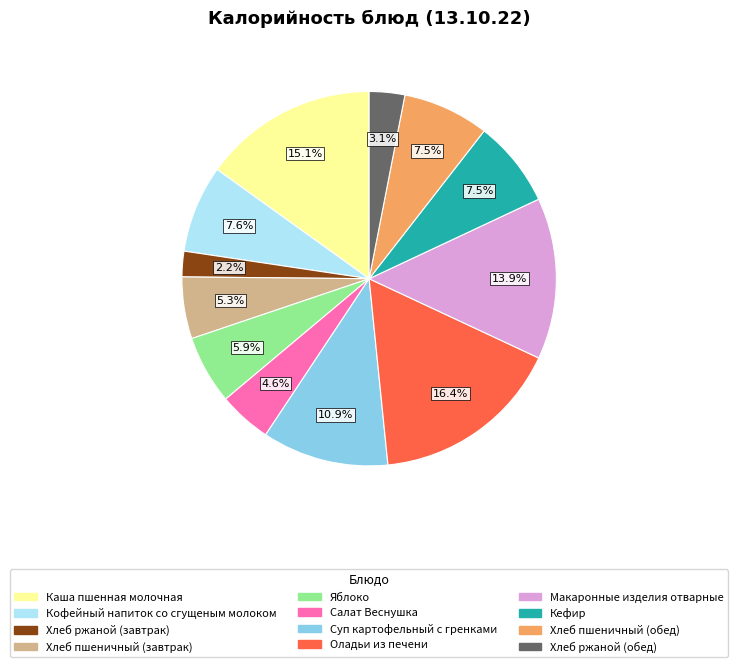

What is the ratio of the value at Хлеб ржаной (обед) to the value at Хлеб пшеничный (завтрак)?

0.6